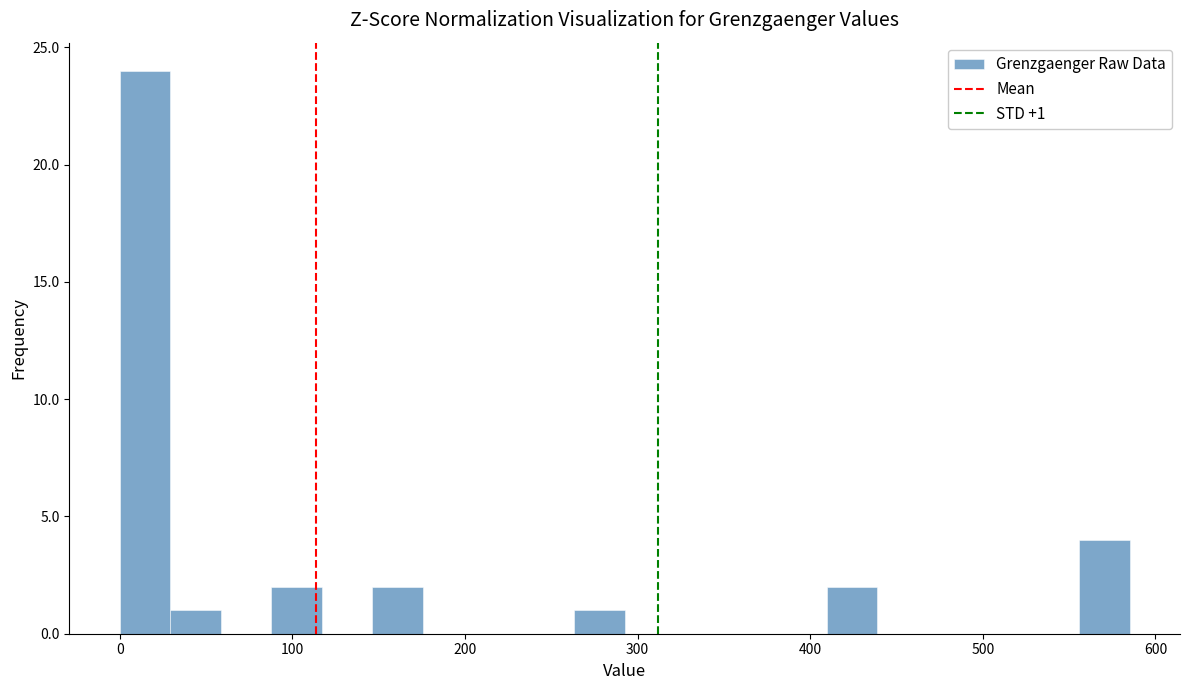

Read against the x-axis, roughly where is the centre of the tallest bar?

10